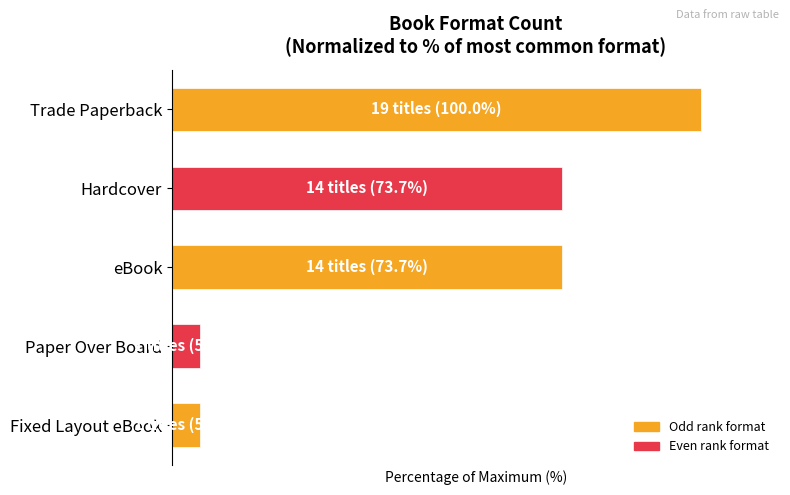

Does the chart contain any negative values?

No